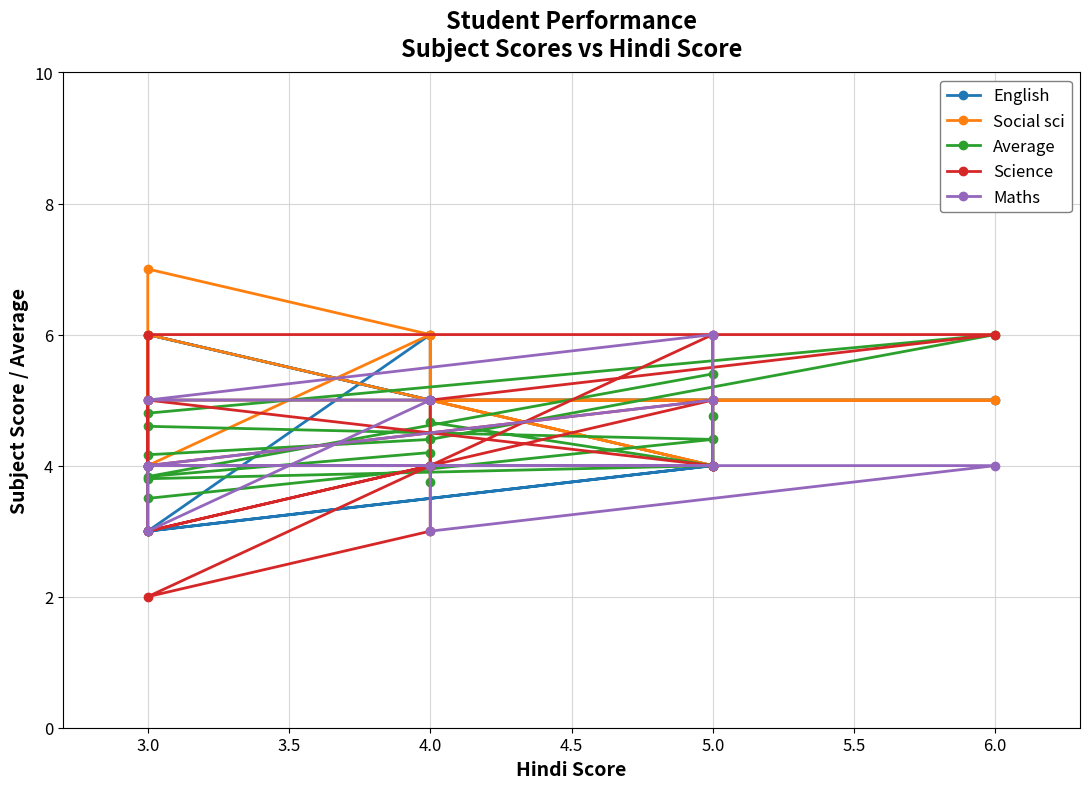

What position from the right is 4.0?

14